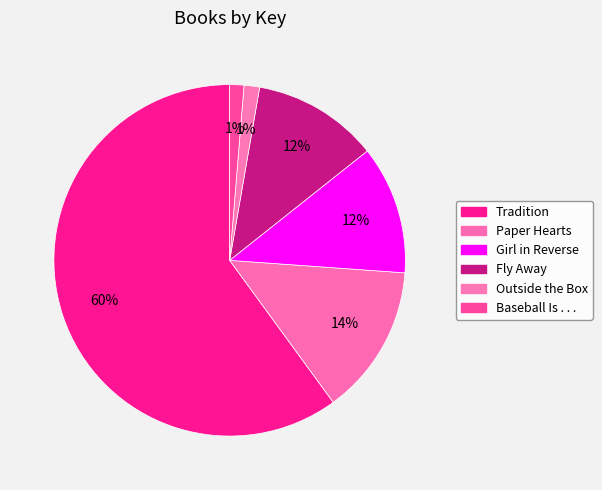

Does Fly Away account for over 50% of the chart?

No